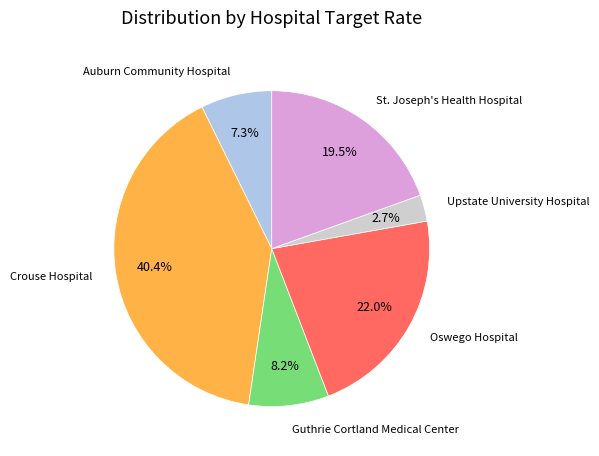

To the nearest percent, what is the combined percentage of Auburn Community Hospital and Upstate University Hospital?

10%